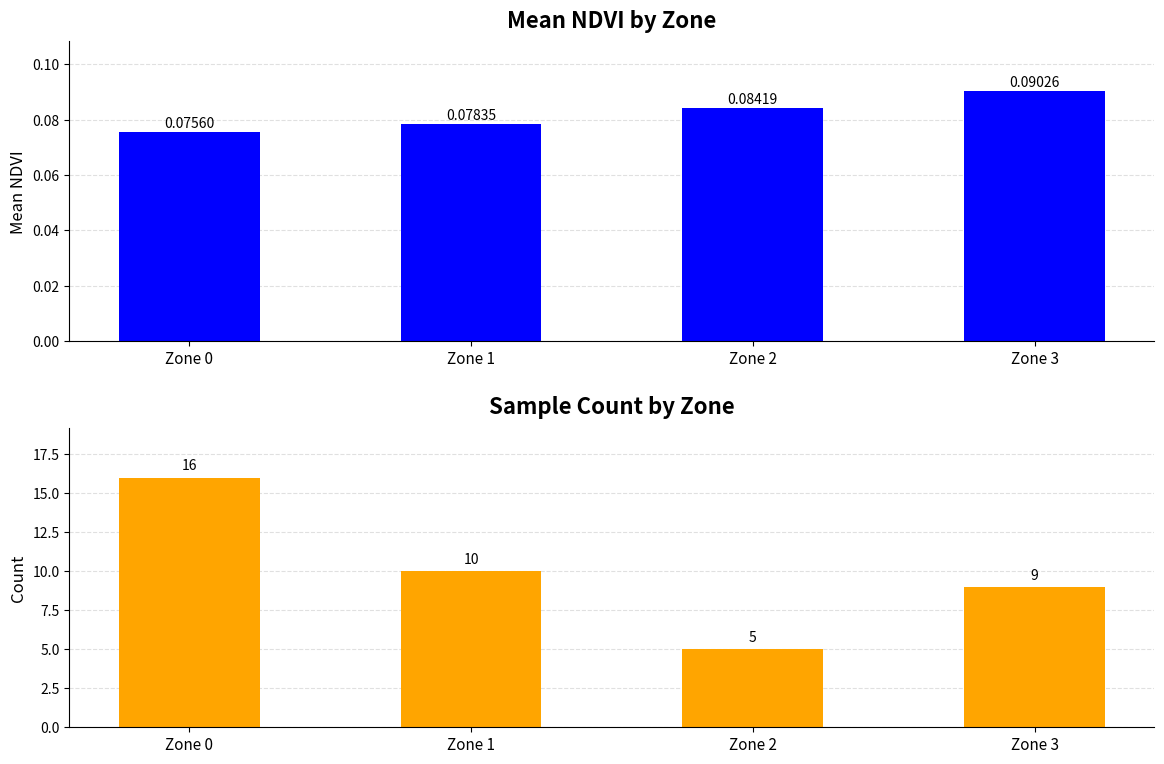

At how many categories does at least one series exceed 5?

3